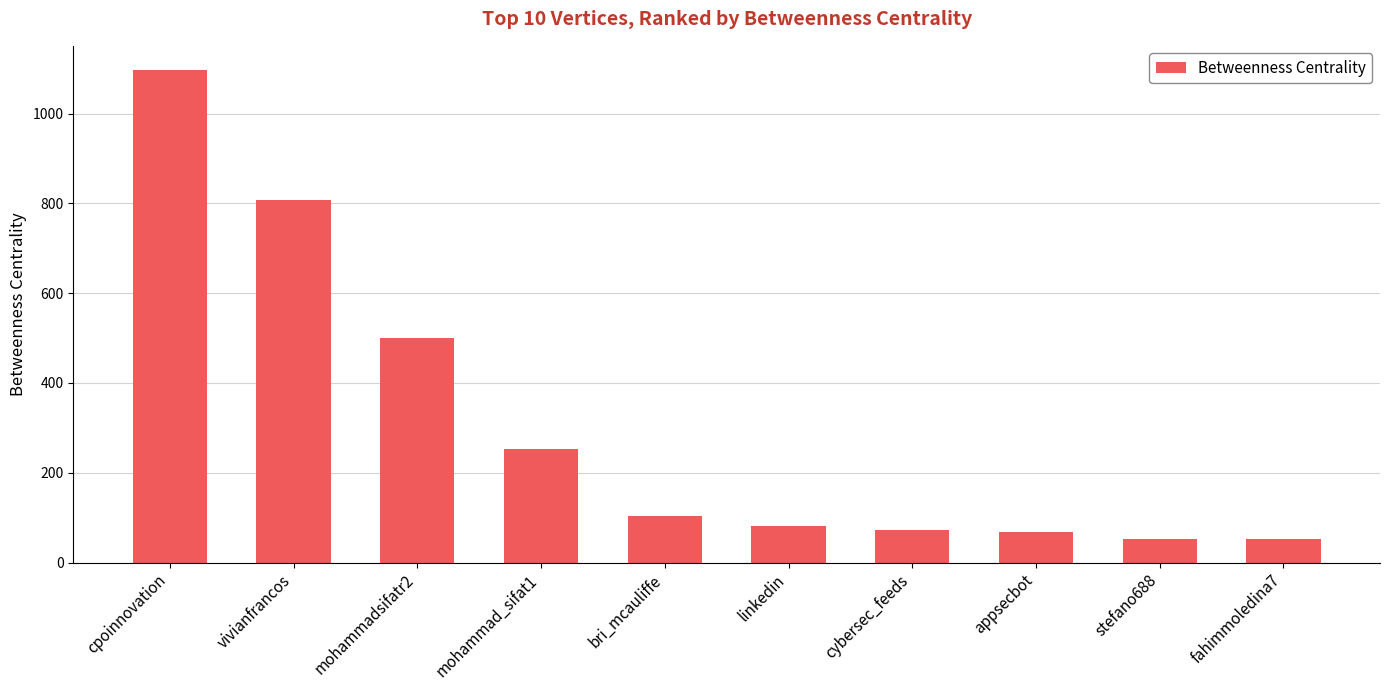

Reading left to right, list all the values displayed in this chart.

cpoinnovation=1096.2	vivianfrancos=807.4	mohammadsifatr2=500.2	mohammad_sifat1=252.0	bri_mcauliffe=104.2	linkedin=80.6	cybersec_feeds=73.4	appsecbot=66.9	stefano688=53.4	fahimmoledina7=53.4